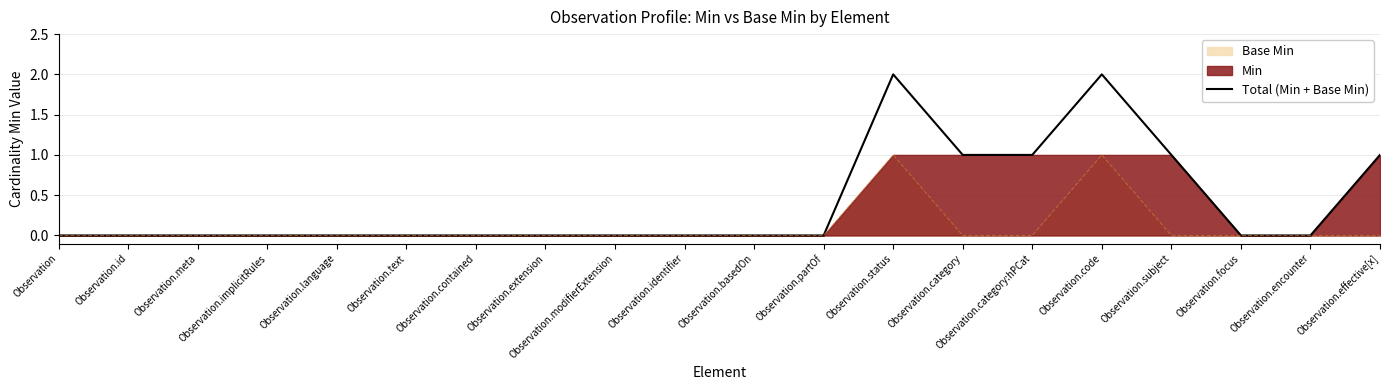

Reading left to right, transcribe all the data shown in this chart.

Observation=0	Observation.id=0	Observation.meta=0	Observation.implicitRules=0	Observation.language=0	Observation.text=0	Observation.contained=0	Observation.extension=0	Observation.modifierExtension=0	Observation.identifier=0	Observation.basedOn=0	Observation.partOf=0	Observation.status=2	Observation.category=1	Observation.category:hPCat=1	Observation.code=2	Observation.subject=1	Observation.focus=0	Observation.encounter=0	Observation.effective[x]=1